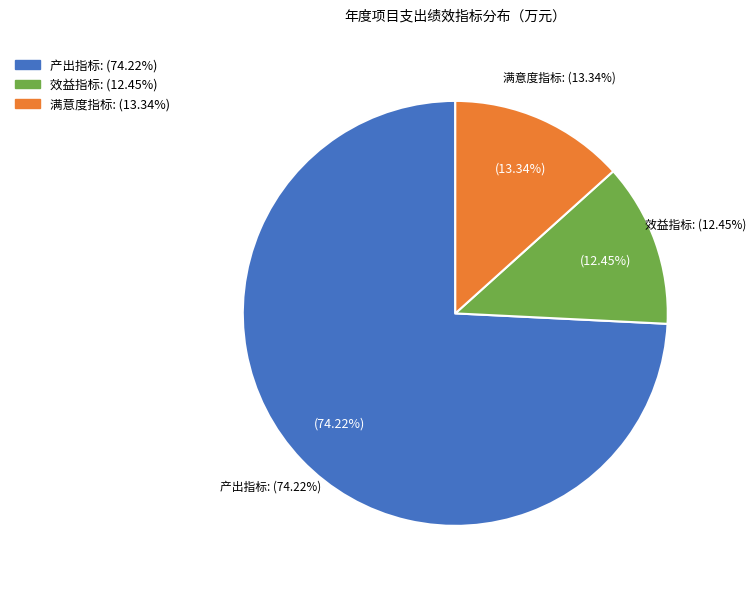

What is the largest slice in the pie chart?

产出指标